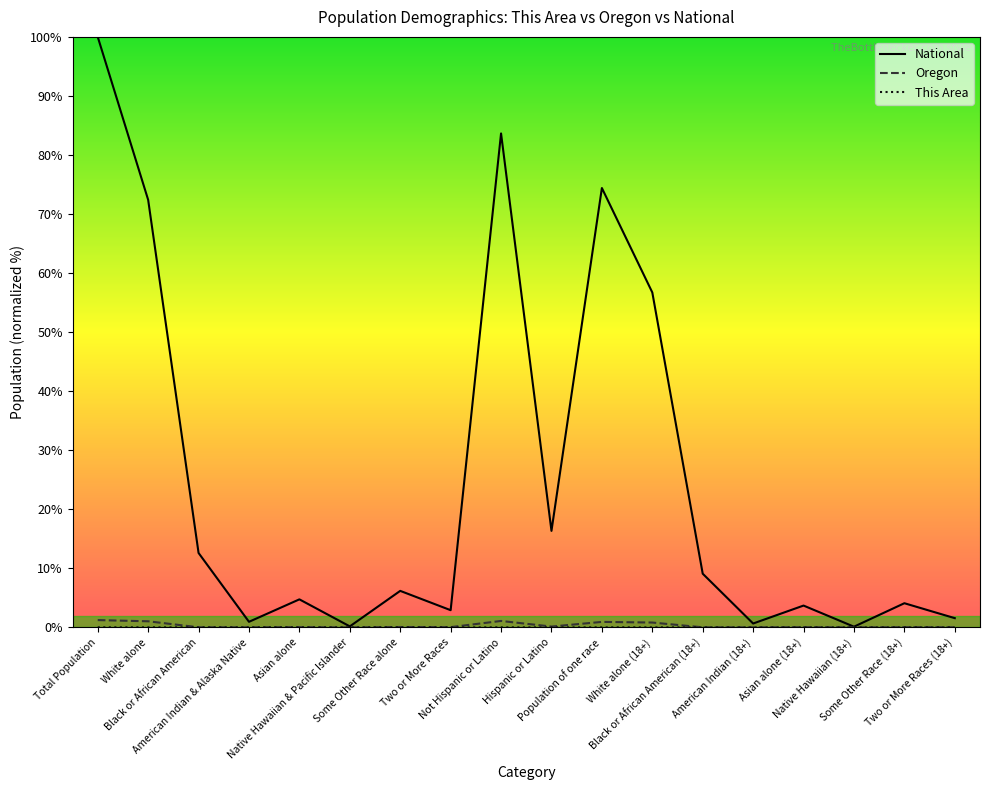

Reading left to right, what are all the values shown in this chart?

National: Total Population=100.0	White alone=72.4	Black or African American=12.6	American Indian & Alaska Native=0.9	Asian alone=4.8	Native Hawaiian & Pacific Islander=0.2	Some Other Race alone=6.2	Two or More Races=2.9	Not Hispanic or Latino=83.7	Hispanic or Latino=16.3	Population of one race=74.4	White alone (18+)=56.7	Black or African American (18+)=9.1	American Indian (18+)=0.7	Asian alone (18+)=3.7	Native Hawaiian (18+)=0.1	Some Other Race (18+)=4.1	Two or More Races (18+)=1.6
Oregon: Total Population=1.2	White alone=1.0	Black or African American=0.0	American Indian & Alaska Native=0.0	Asian alone=0.0	Native Hawaiian & Pacific Islander=0.0	Some Other Race alone=0.1	Two or More Races=0.0	Not Hispanic or Latino=1.1	Hispanic or Latino=0.1	Population of one race=0.9	White alone (18+)=0.8	Black or African American (18+)=0.0	American Indian (18+)=0.0	Asian alone (18+)=0.0	Native Hawaiian (18+)=0.0	Some Other Race (18+)=0.0	Two or More Races (18+)=0.0
This Area: Total Population=0.0	White alone=0.0	Black or African American=0.0	American Indian & Alaska Native=0.0	Asian alone=0.0	Native Hawaiian & Pacific Islander=0.0	Some Other Race alone=0.0	Two or More Races=0.0	Not Hispanic or Latino=0.0	Hispanic or Latino=0.0	Population of one race=0.0	White alone (18+)=0.0	Black or African American (18+)=0.0	American Indian (18+)=0.0	Asian alone (18+)=0.0	Native Hawaiian (18+)=0.0	Some Other Race (18+)=0.0	Two or More Races (18+)=0.0